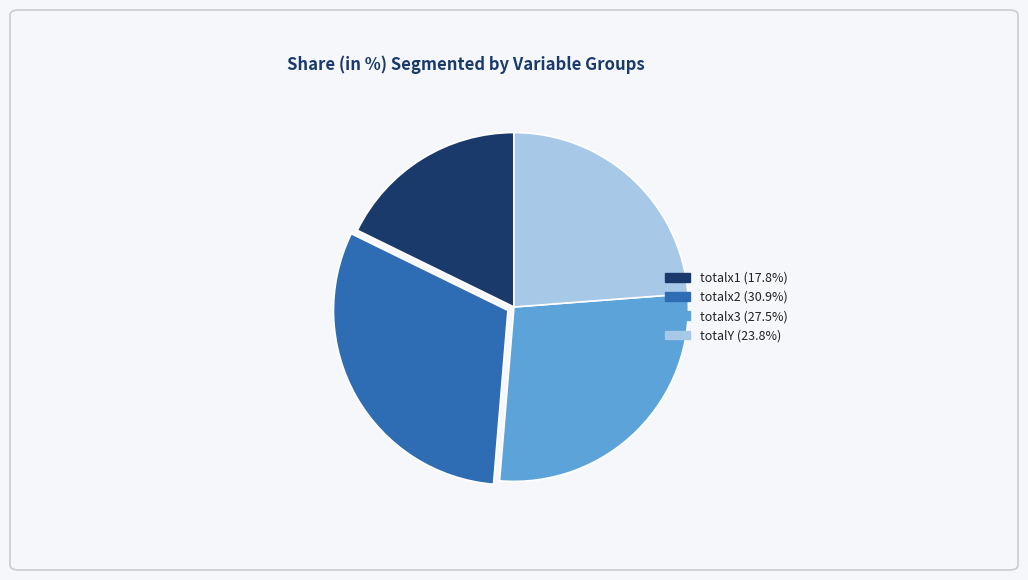

Approximately how many times larger is the value at totalx1 compared to totalx2?

0.6